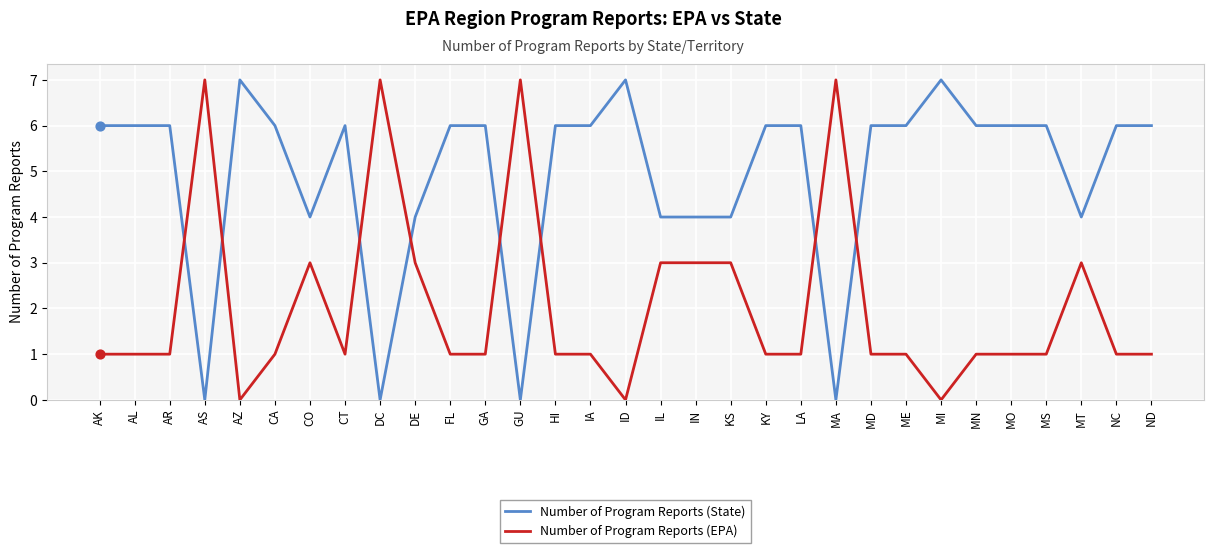

What are all the series names shown in the legend?

Number of Program Reports (State), Number of Program Reports (EPA)